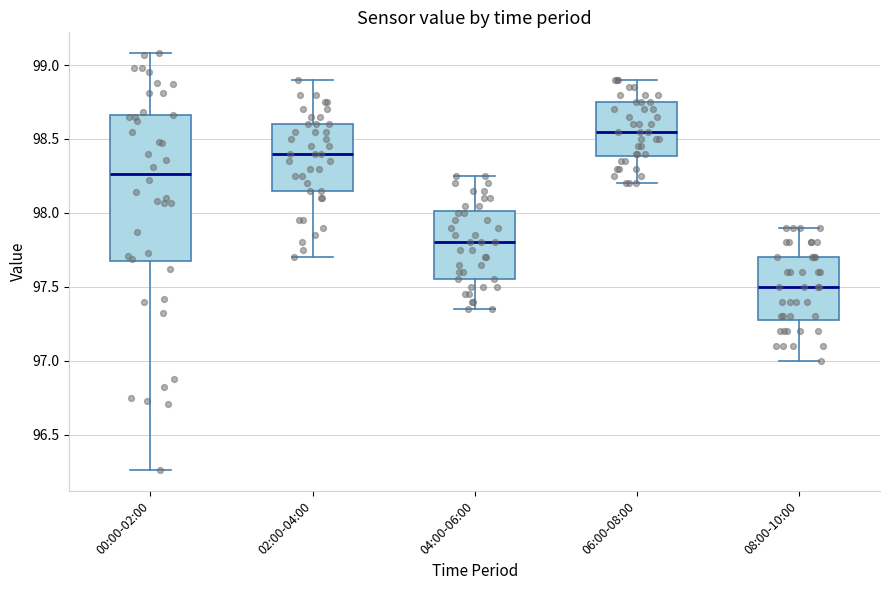

Reading left to right, read every box against the y-axis: the position of its median line, the range the box covers, and the ends of its whiskers. The values are not printed on the chart, so give them approximately, as read against the axis.

00:00-02:00: median 98.25, box 97.65 to 98.65, whiskers 96.25 to 99.10
02:00-04:00: median 98.40, box 98.15 to 98.60, whiskers 97.70 to 98.90
04:00-06:00: median 97.80, box 97.55 to 98.00, whiskers 97.35 to 98.25
06:00-08:00: median 98.55, box 98.40 to 98.75, whiskers 98.20 to 98.90
08:00-10:00: median 97.50, box 97.30 to 97.70, whiskers 97.00 to 97.90